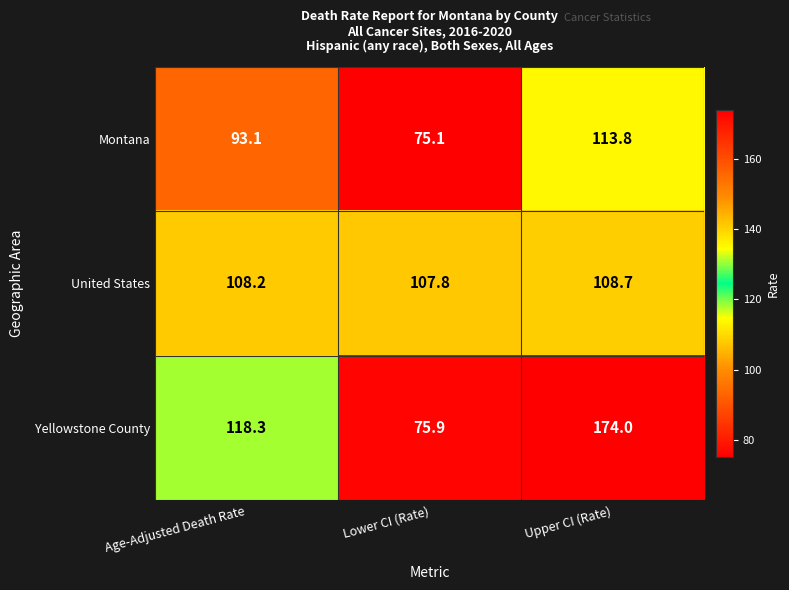

Which series changed the most between Age-Adjusted Death Rate and Upper CI (Rate)?

Yellowstone County